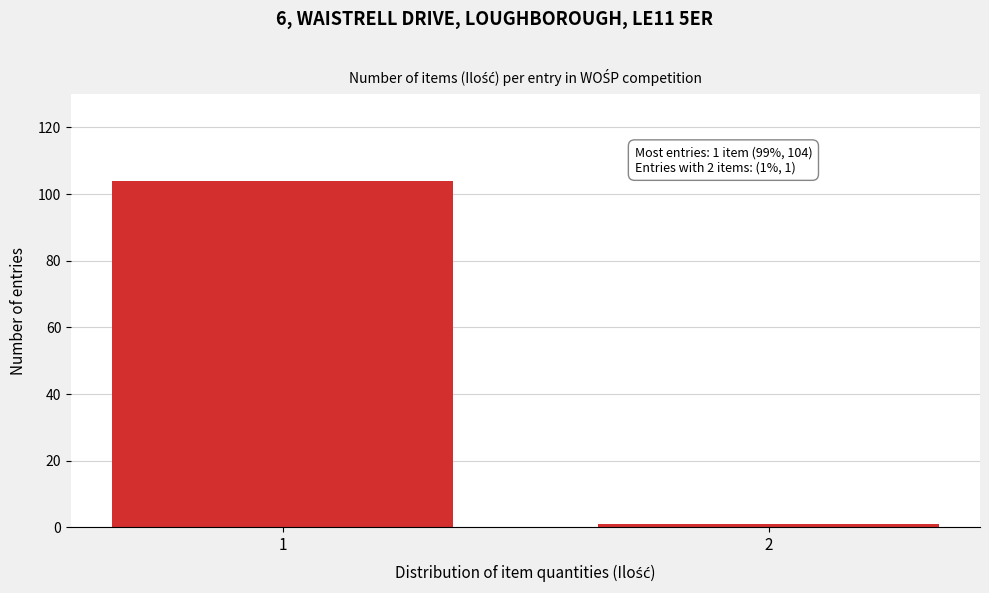

Reading left to right, what are all the values shown in this chart?

1=104	2=1